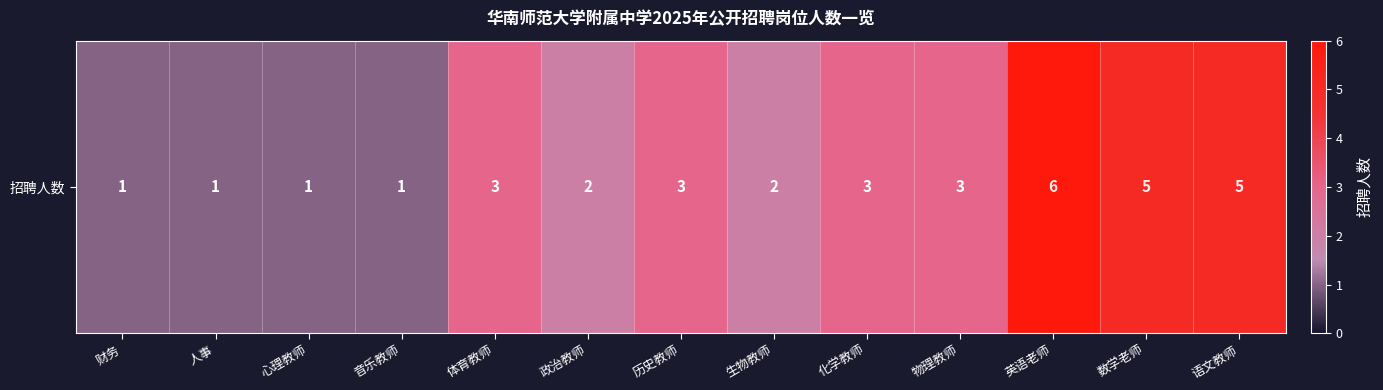

Reading left to right, list all the values displayed in this chart.

财务=1	人事=1	心理教师=1	音乐教师=1	体育教师=3	政治教师=2	历史教师=3	生物教师=2	化学教师=3	物理教师=3	英语老师=6	数学老师=5	语文教师=5